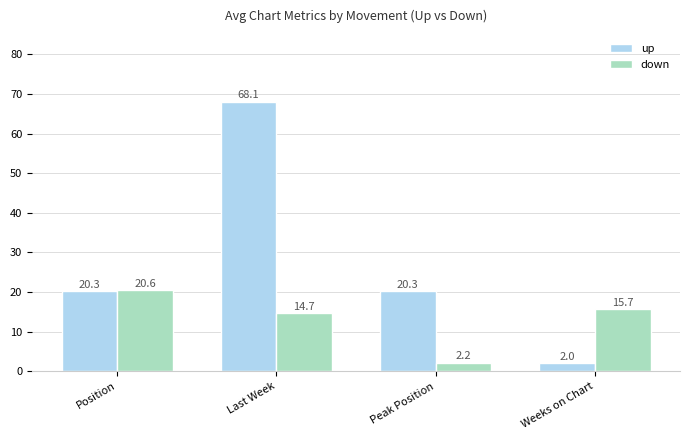

Which series has the largest total across all categories?

up